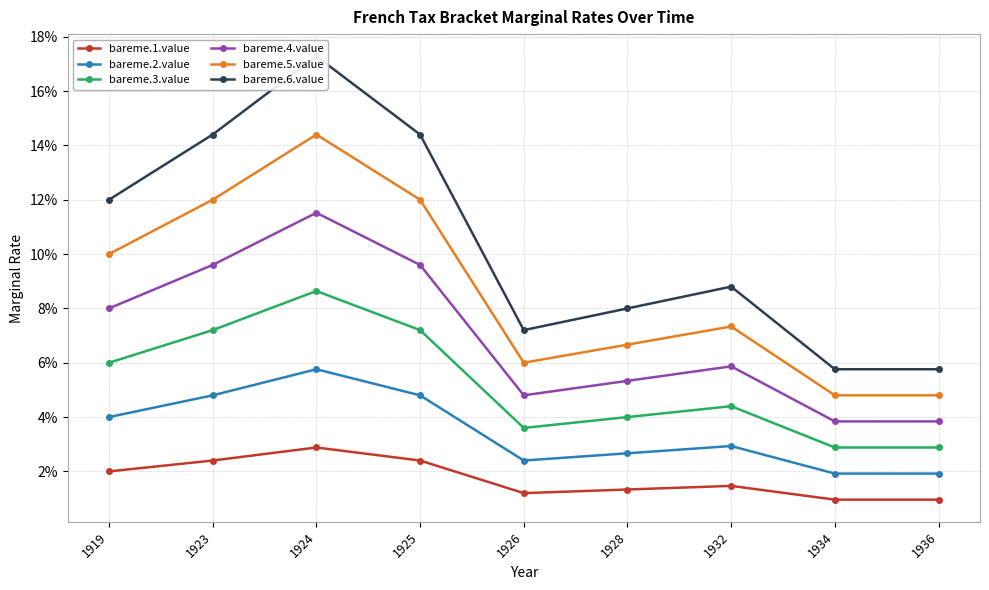

Rank the categories by bareme.1.value value from highest to lowest.

1924, 1923, 1925, 1919, 1932, 1928, 1926, 1934, 1936